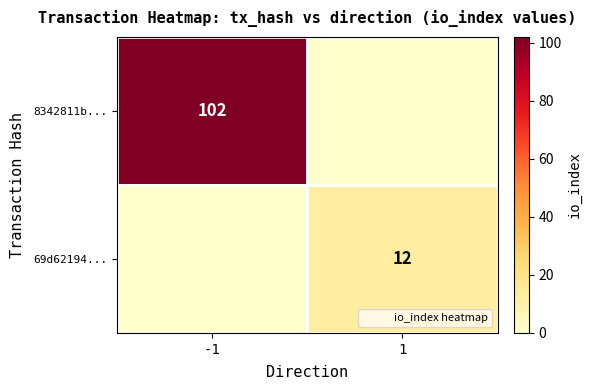

Which series has the widest spread of values?

8342811b...